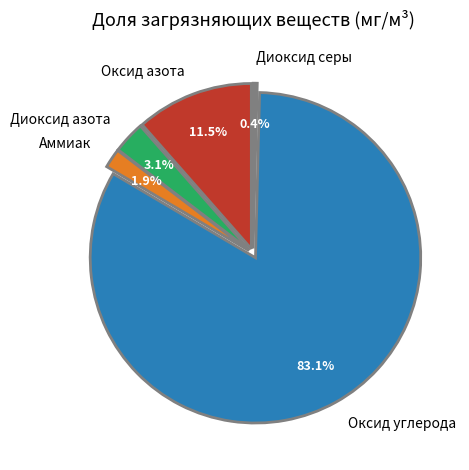

What percentage is the Аммиак slice, to the nearest percent?

2%